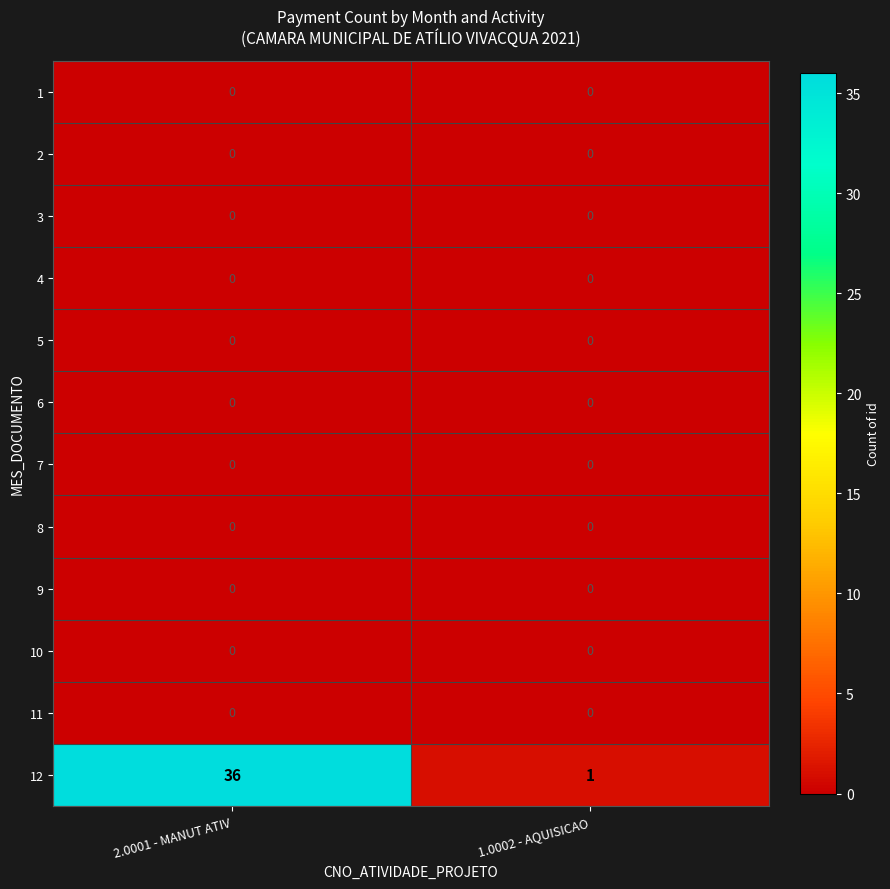

Between 2.0001 - MANUT ATIV and 1.0002 - AQUISICAO, which series saw the biggest shift?

12